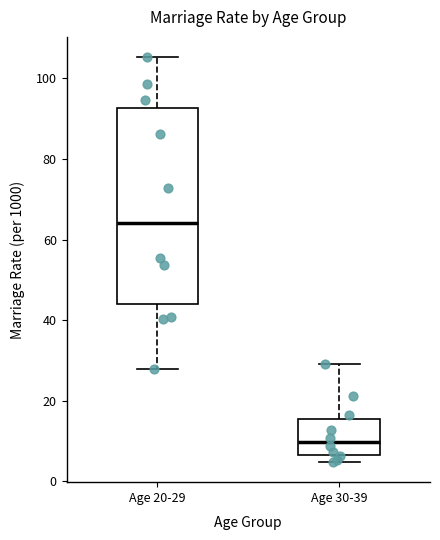

Reading left to right, transcribe this box plot: for each box, give where its median line is, the range the box spans, and where its two whiskers end, as read against the y-axis. The values are not printed on the chart, so give them approximately, as read against the axis.

Age 20-29: median 64, box 44 to 92, whiskers 28 to 106
Age 30-39: median 10, box 6 to 16, whiskers 4 to 30